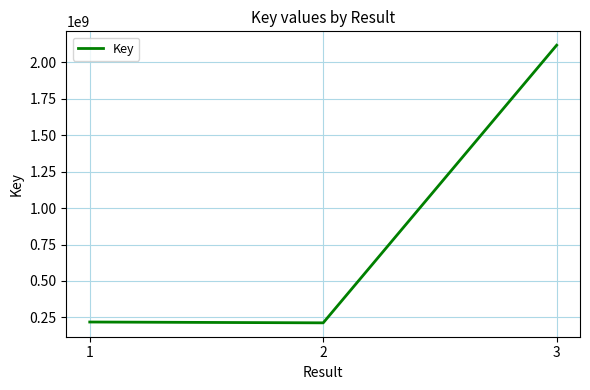

At which category does the chart reach its peak across all series?

3